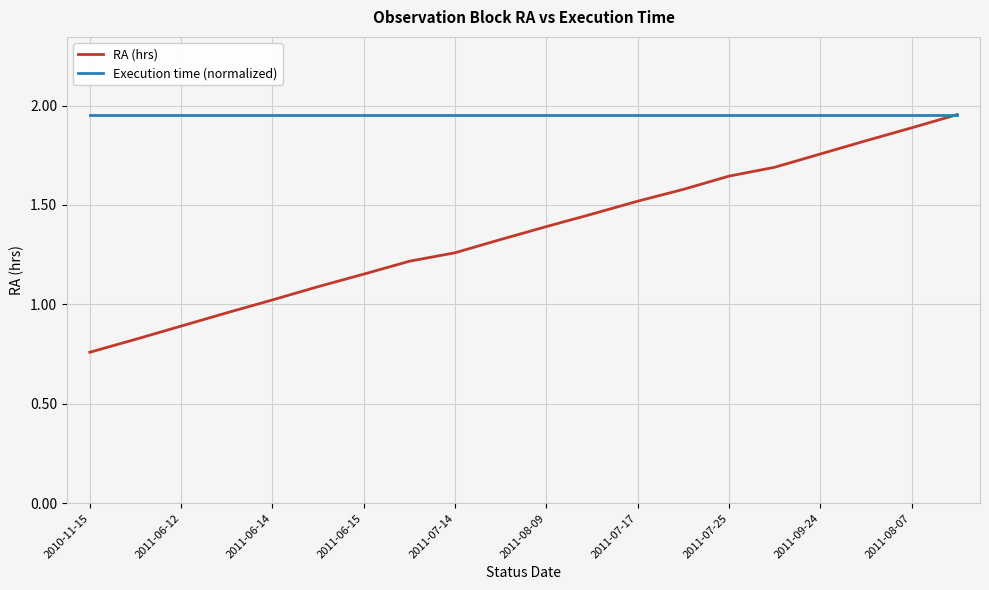

Which series has the largest total across all categories?

Execution time (normalized)